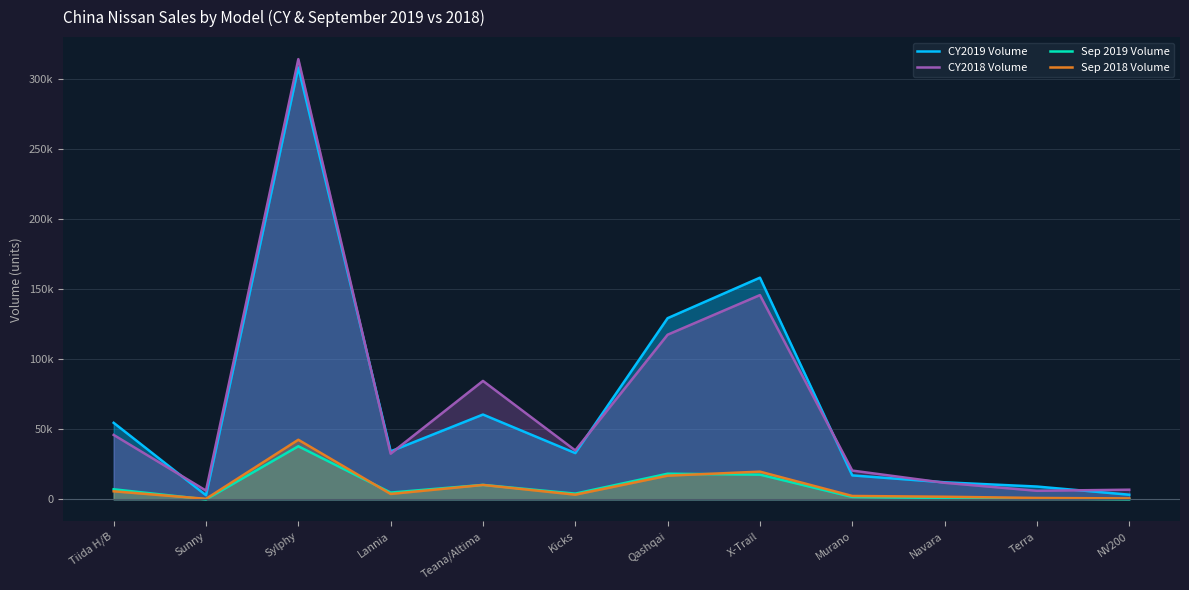

What is the sum of the Sep 2018 Volume values at Sunny and Tiida H/B?

6144